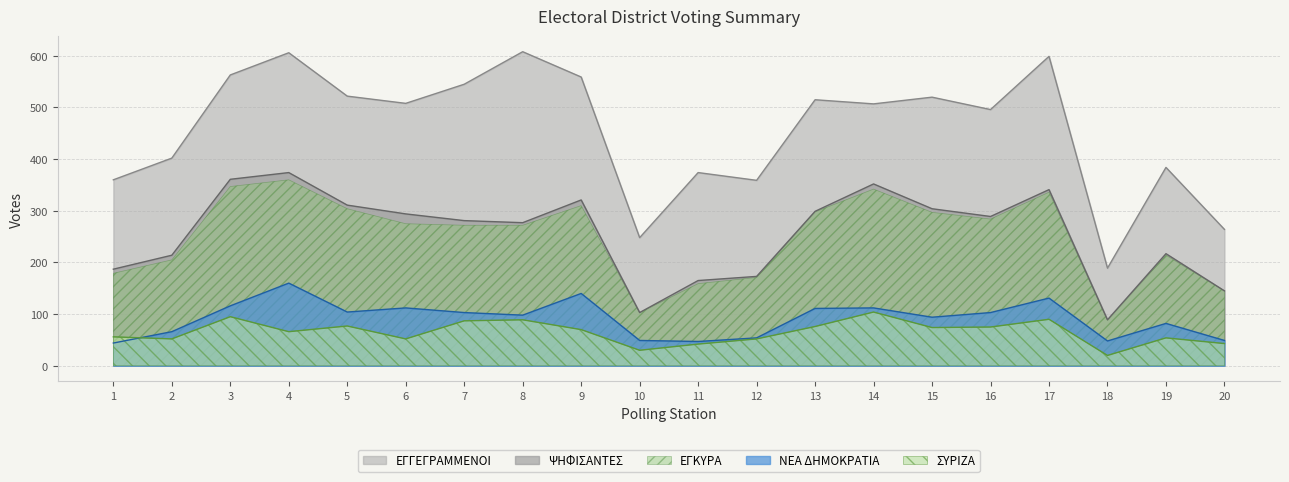

What is the difference between the maximum and second lowest values in the ΣΥΡΙΖΑ series?

74